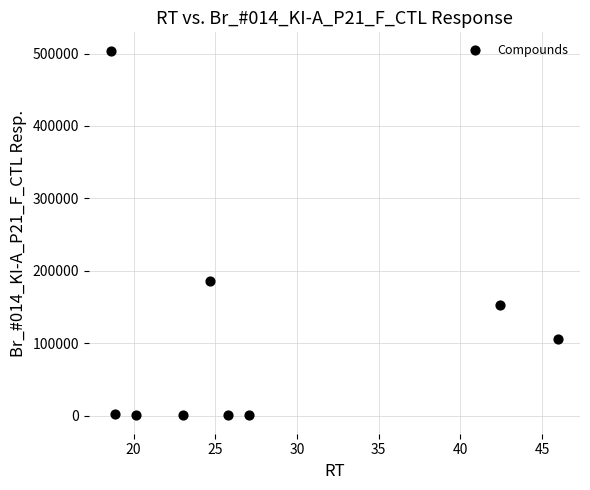

What Y value in the scatter plot is closest to 252196?

185341